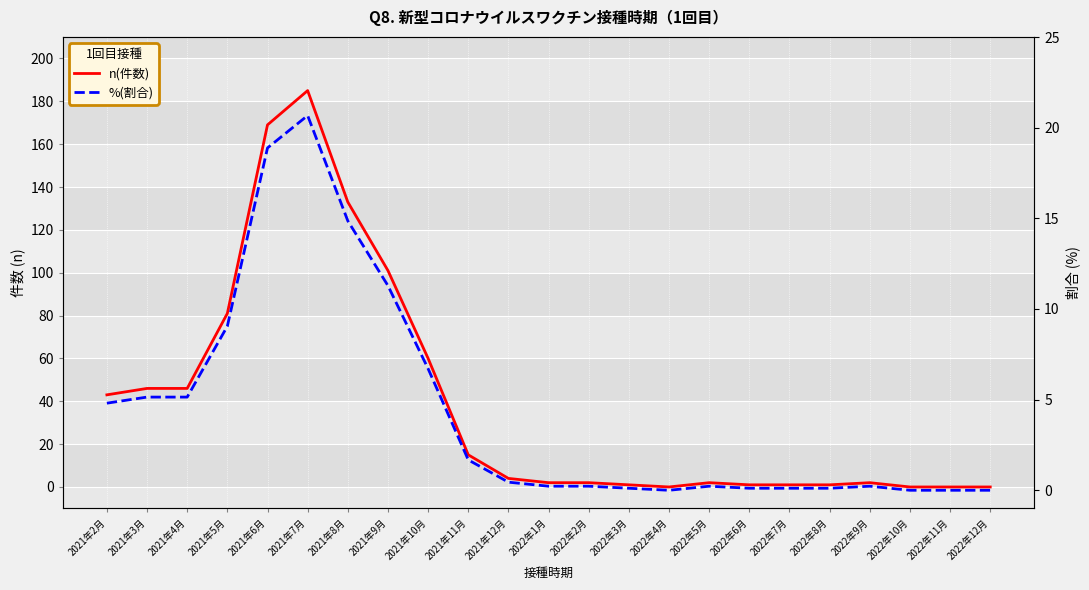

What is the label of the 6th point from the right?

2022年7月